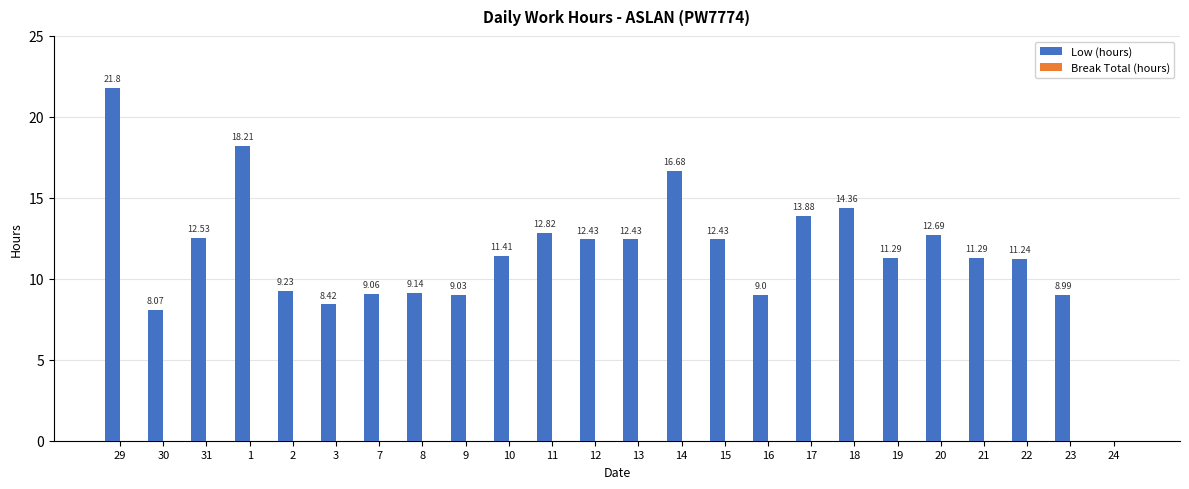

What is the sum of all values?

276.4